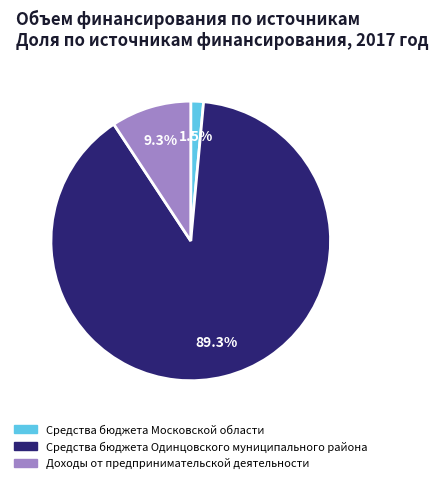

How many segments does this pie chart have?

3